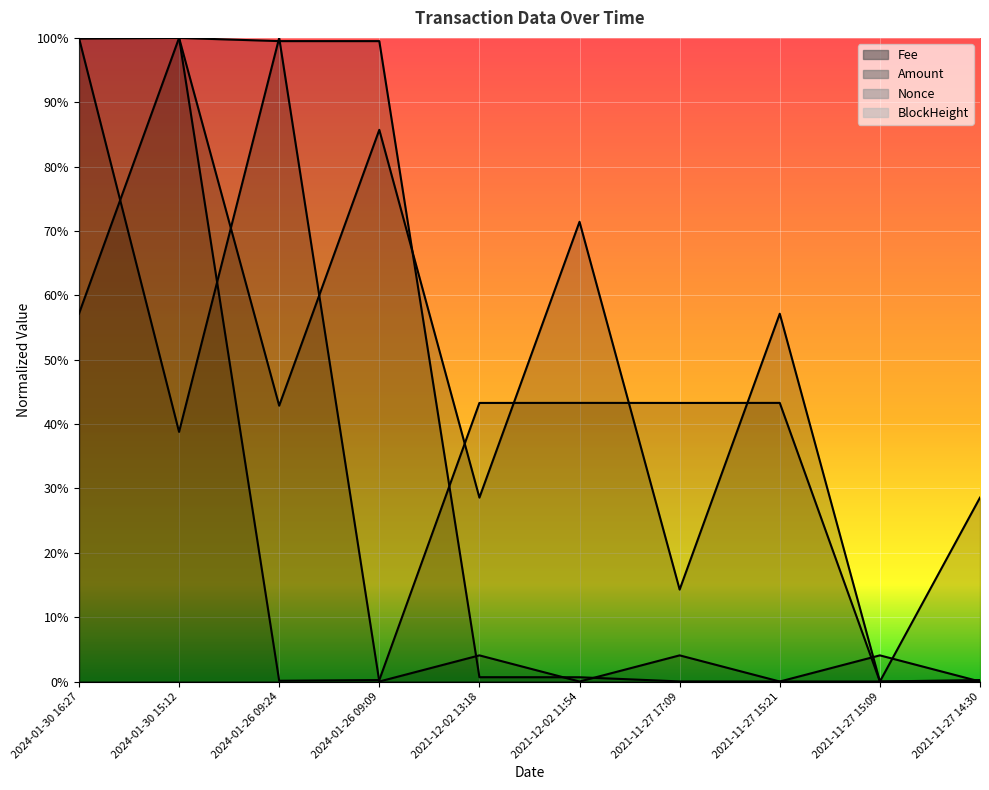

Reading left to right, what are all the values shown in this chart?

Fee: 2024-01-30 16:27=1.0	2024-01-30 15:12=0.4	2024-01-26 09:24=1.0	2024-01-26 09:09=0.0	2021-12-02 13:18=0.0	2021-12-02 11:54=0.0	2021-11-27 17:09=0.0	2021-11-27 15:21=0.0	2021-11-27 15:09=0.0	2021-11-27 14:30=0.0
Amount: 2024-01-30 16:27=1.0	2024-01-30 15:12=1.0	2024-01-26 09:24=0.0	2024-01-26 09:09=0.0	2021-12-02 13:18=0.4	2021-12-02 11:54=0.4	2021-11-27 17:09=0.4	2021-11-27 15:21=0.4	2021-11-27 15:09=0.0	2021-11-27 14:30=0.0
Nonce: 2024-01-30 16:27=0.6	2024-01-30 15:12=1.0	2024-01-26 09:24=0.4	2024-01-26 09:09=0.9	2021-12-02 13:18=0.3	2021-12-02 11:54=0.7	2021-11-27 17:09=0.1	2021-11-27 15:21=0.6	2021-11-27 15:09=0.0	2021-11-27 14:30=0.3
BlockHeight: 2024-01-30 16:27=1.0	2024-01-30 15:12=1.0	2024-01-26 09:24=1.0	2024-01-26 09:09=1.0	2021-12-02 13:18=0.0	2021-12-02 11:54=0.0	2021-11-27 17:09=0.0	2021-11-27 15:21=0.0	2021-11-27 15:09=0.0	2021-11-27 14:30=0.0